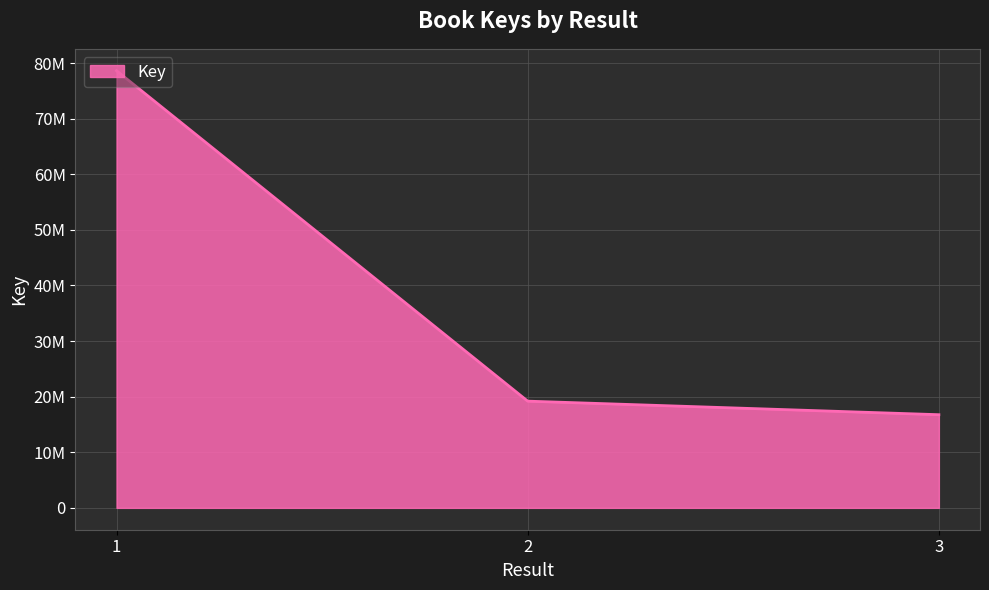

Which has a higher value, 1 or 3?

1